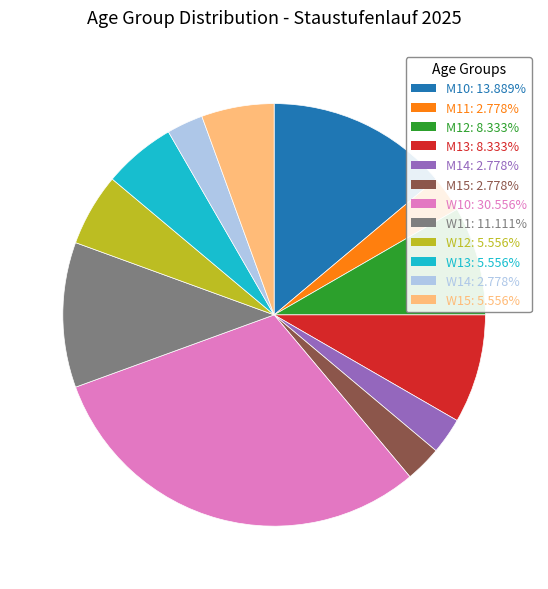

Is there a majority slice in this chart?

No